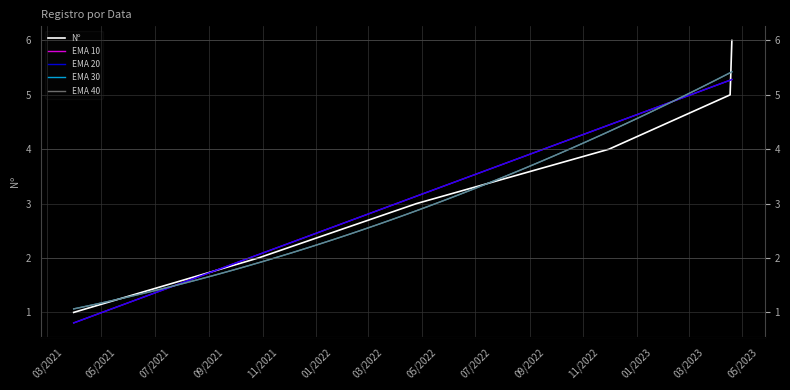

What is the greatest value displayed?

6